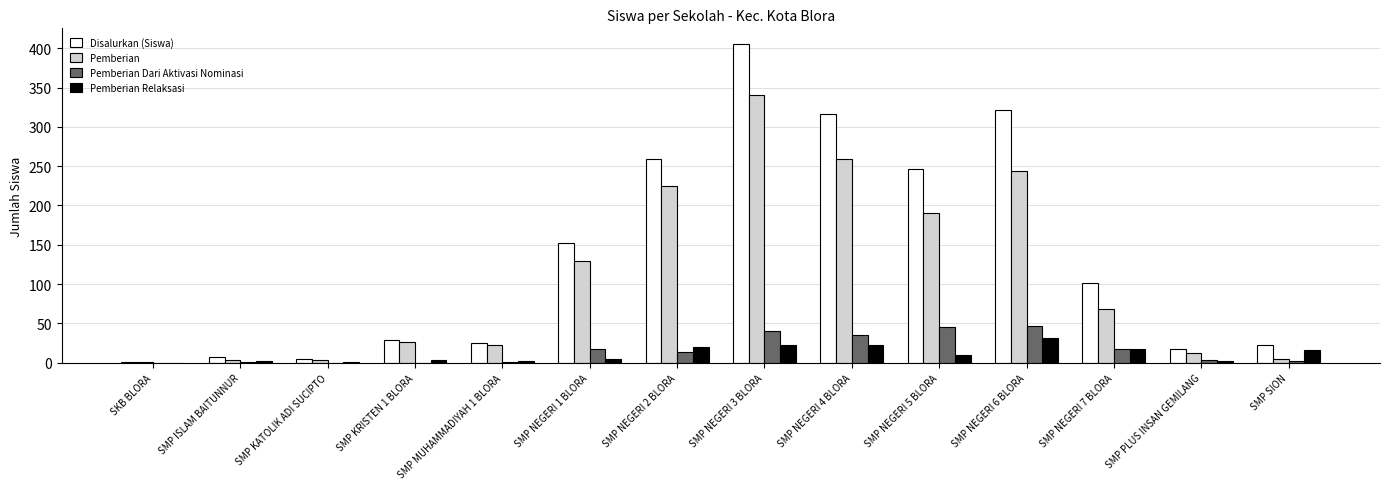

What are all the series names shown in the legend?

Disalurkan (Siswa), Pemberian, Pemberian Dari Aktivasi Nominasi, Pemberian Relaksasi